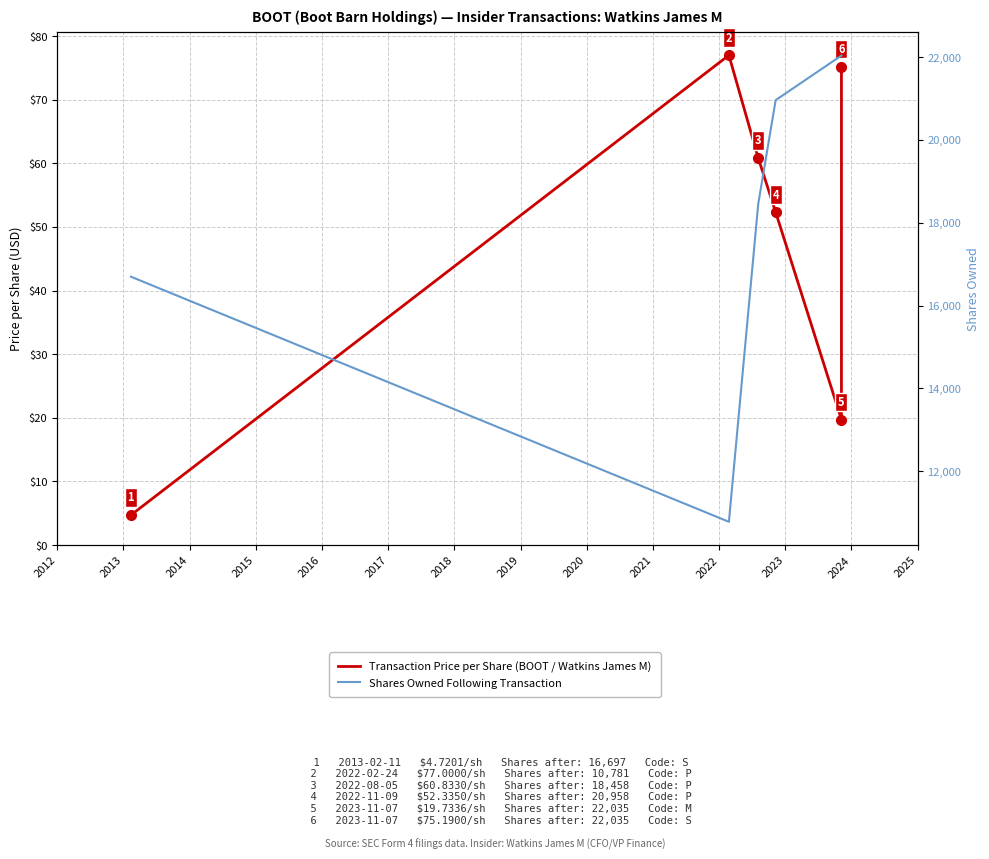

Which series has the largest total across all categories?

Shares Owned Following Transaction